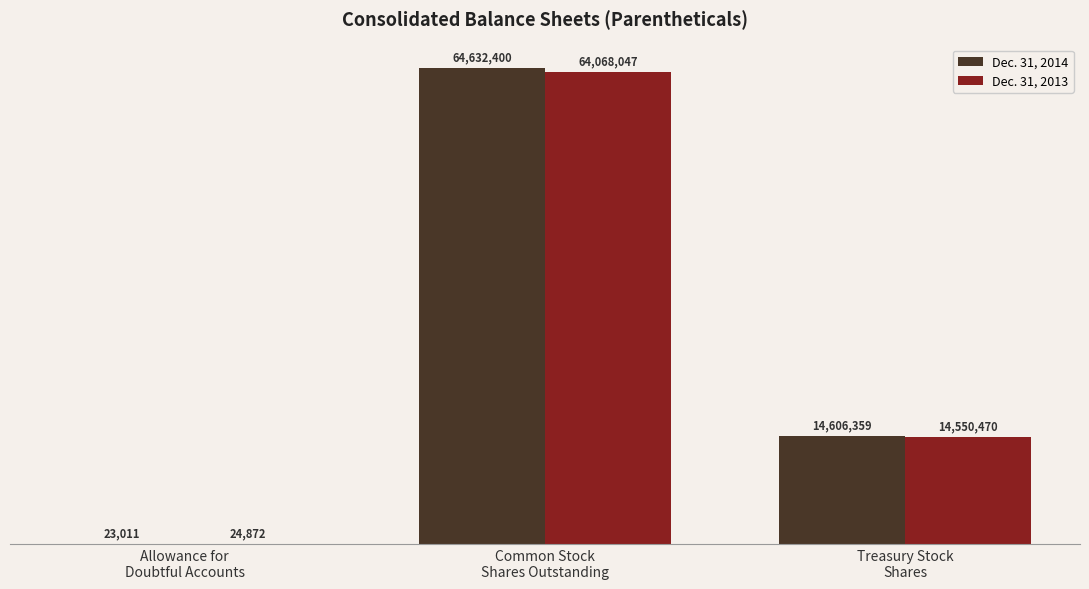

What is the label of the 3rd bar from the left?

Treasury Stock
Shares